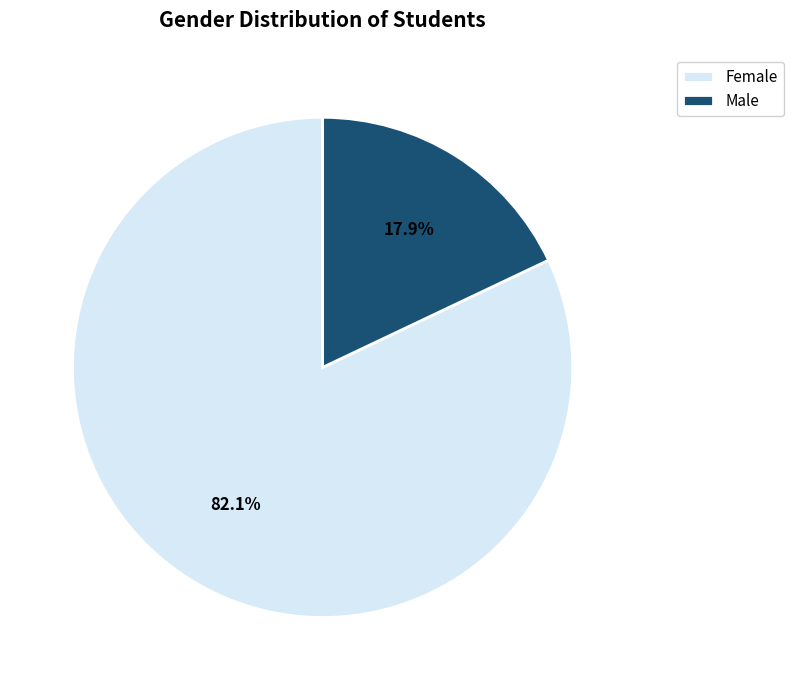

Rank the categories by value from lowest to highest.

Male, Female